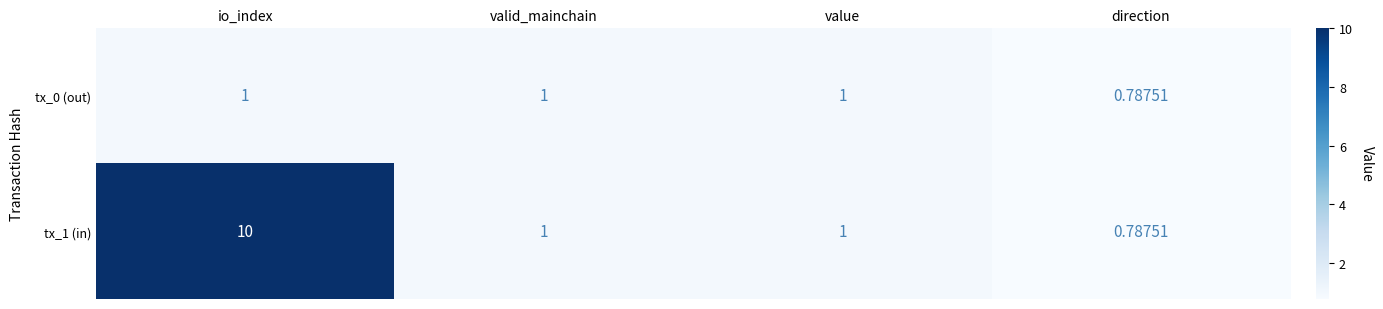

Where is tx_0 (out) nearest to the value 0?

direction